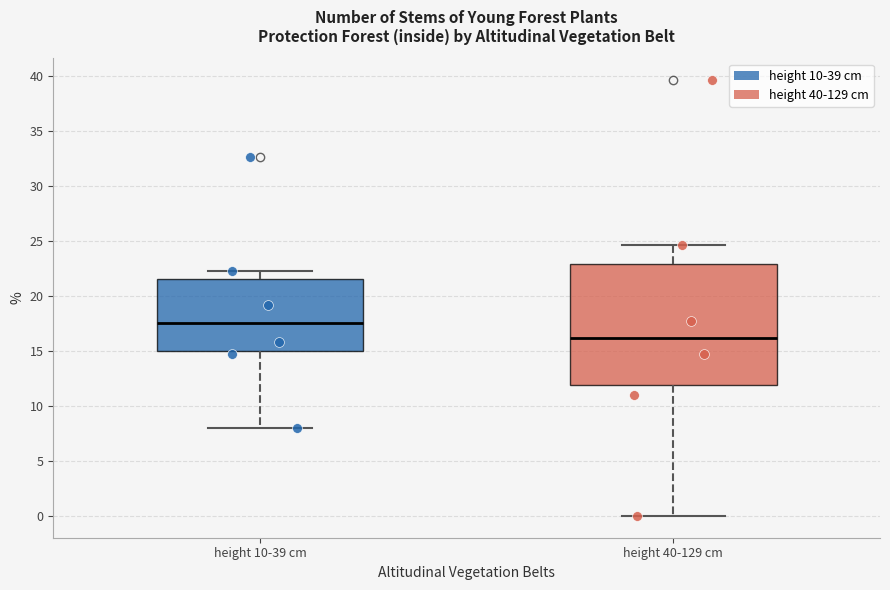

Where does the upper whisker of the box for height 40-129 cm end on the y-axis? The values are not printed on the chart, so give them approximately, as read against the axis.

24.5